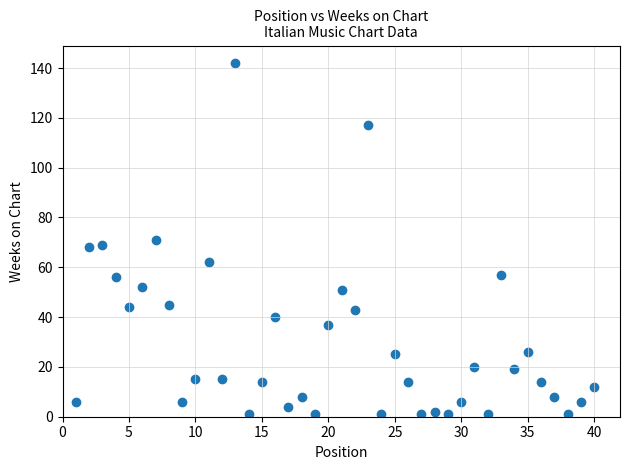

What is the range of X values (max minus min)?

39